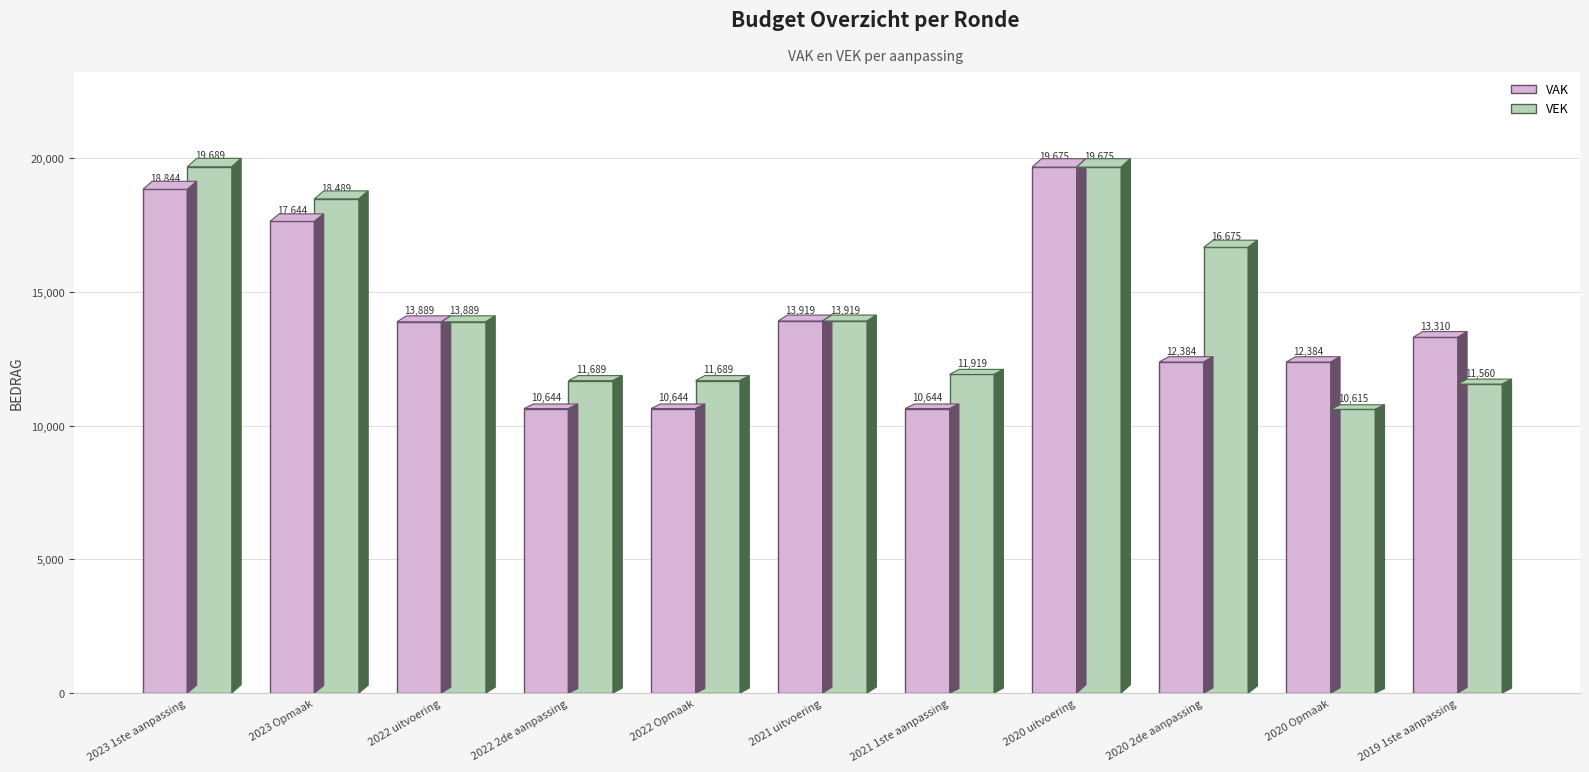

At which category does the chart reach its peak across all series?

2023 1ste aanpassing